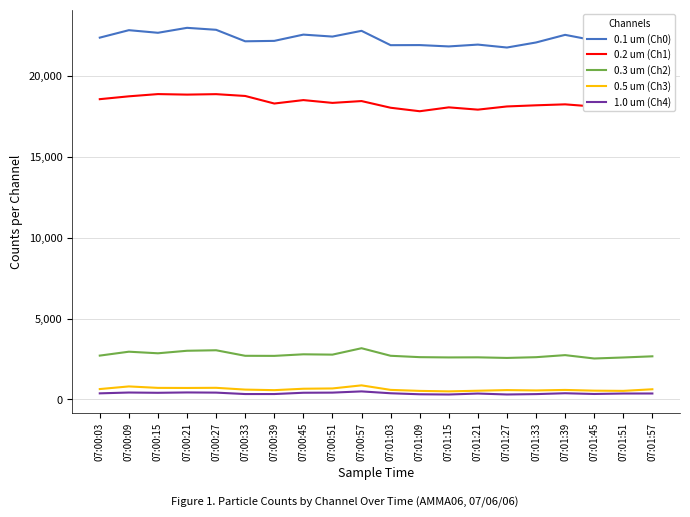

What is the highest value of the 0.2 um (Ch1) series?

18870